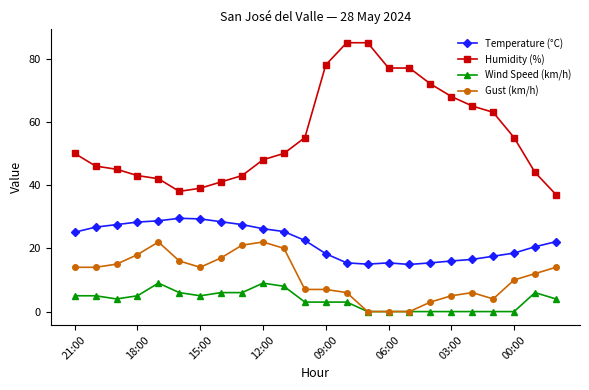

List the series in order of their peak value, highest first.

Humidity (%), Temperature (°C), Gust (km/h), Wind Speed (km/h)